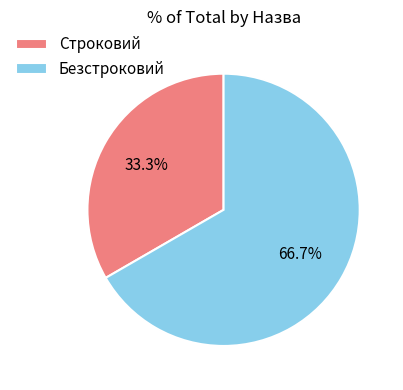

Is the sum of Безстроковий and Строковий greater than half?

Yes